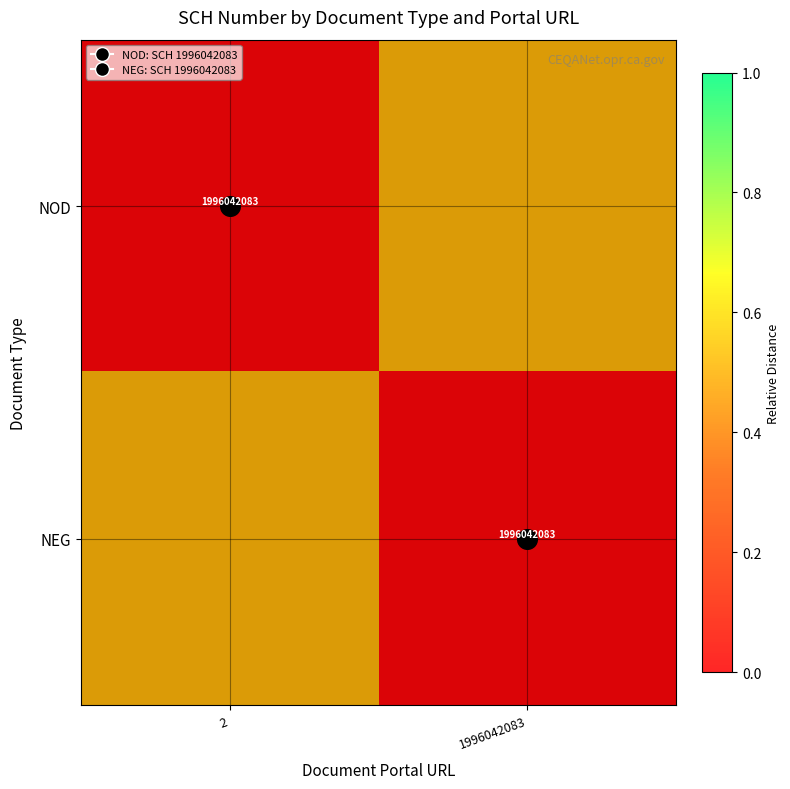

What is the difference between the NOD values at 1996042083 and 2?

0.5